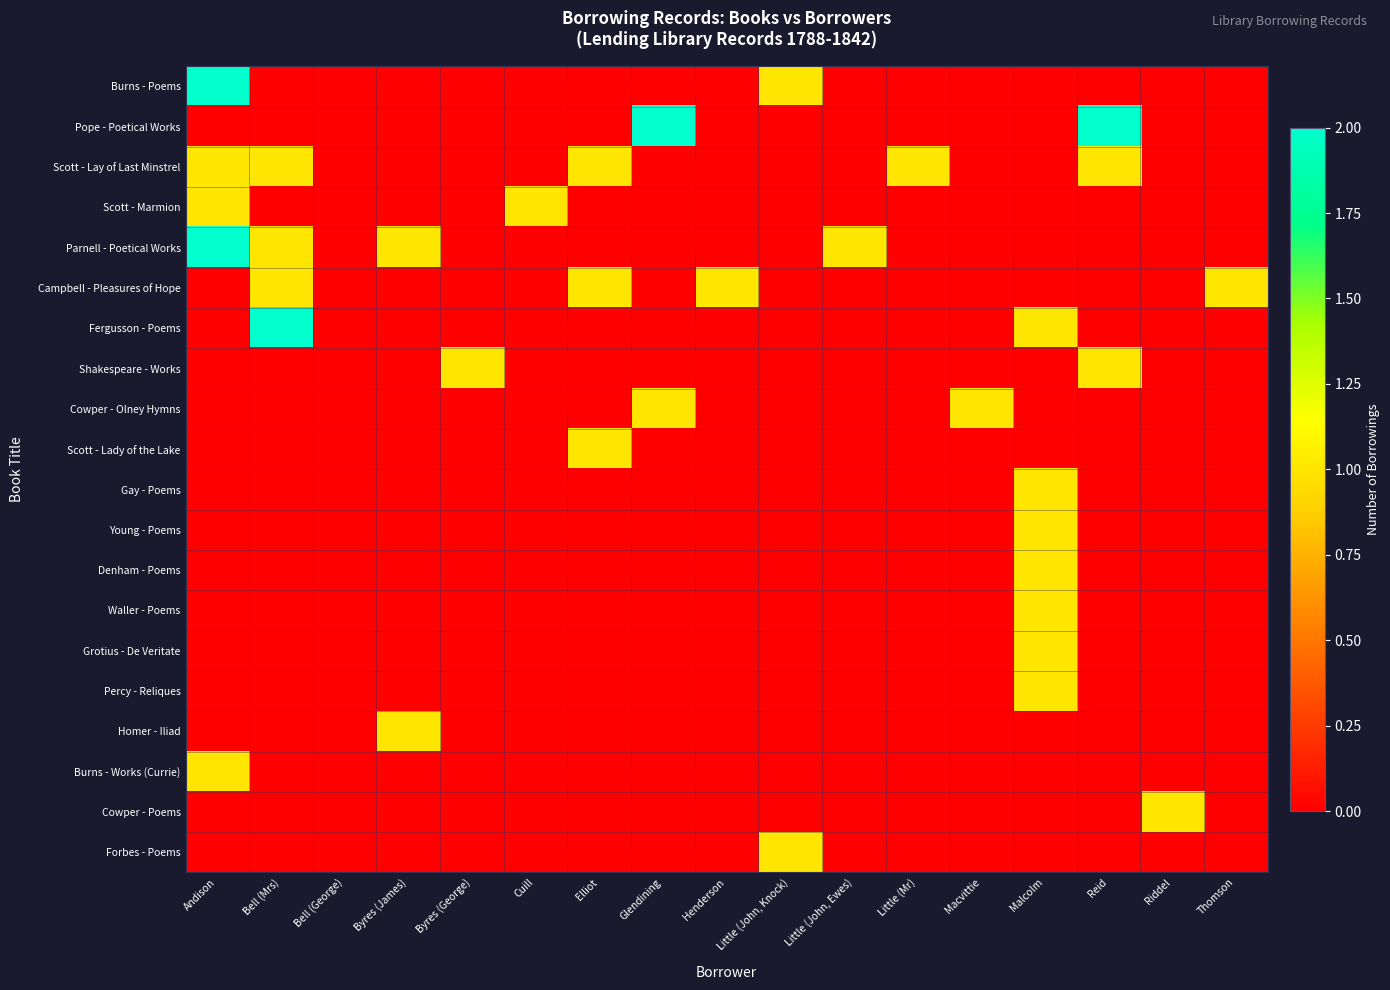

Reading left to right, extract all data points from this chart.

Burns - Poems: Andison=2	Bell (Mrs)=0	Bell (George)=0	Byres (James)=0	Byres (George)=0	Cuill=0	Elliot=0	Glendining=0	Henderson=0	Little (John, Knock)=1	Little (John, Ewes)=0	Little (Mr)=0	Macvittie=0	Malcolm=0	Reid=0	Riddel=0	Thomson=0
Pope - Poetical Works: Andison=0	Bell (Mrs)=0	Bell (George)=0	Byres (James)=0	Byres (George)=0	Cuill=0	Elliot=0	Glendining=2	Henderson=0	Little (John, Knock)=0	Little (John, Ewes)=0	Little (Mr)=0	Macvittie=0	Malcolm=0	Reid=2	Riddel=0	Thomson=0
Scott - Lay of Last Minstrel: Andison=1	Bell (Mrs)=1	Bell (George)=0	Byres (James)=0	Byres (George)=0	Cuill=0	Elliot=1	Glendining=0	Henderson=0	Little (John, Knock)=0	Little (John, Ewes)=0	Little (Mr)=1	Macvittie=0	Malcolm=0	Reid=1	Riddel=0	Thomson=0
Scott - Marmion: Andison=1	Bell (Mrs)=0	Bell (George)=0	Byres (James)=0	Byres (George)=0	Cuill=1	Elliot=0	Glendining=0	Henderson=0	Little (John, Knock)=0	Little (John, Ewes)=0	Little (Mr)=0	Macvittie=0	Malcolm=0	Reid=0	Riddel=0	Thomson=0
Parnell - Poetical Works: Andison=2	Bell (Mrs)=1	Bell (George)=0	Byres (James)=1	Byres (George)=0	Cuill=0	Elliot=0	Glendining=0	Henderson=0	Little (John, Knock)=0	Little (John, Ewes)=1	Little (Mr)=0	Macvittie=0	Malcolm=0	Reid=0	Riddel=0	Thomson=0
Campbell - Pleasures of Hope: Andison=0	Bell (Mrs)=1	Bell (George)=0	Byres (James)=0	Byres (George)=0	Cuill=0	Elliot=1	Glendining=0	Henderson=1	Little (John, Knock)=0	Little (John, Ewes)=0	Little (Mr)=0	Macvittie=0	Malcolm=0	Reid=0	Riddel=0	Thomson=1
Fergusson - Poems: Andison=0	Bell (Mrs)=2	Bell (George)=0	Byres (James)=0	Byres (George)=0	Cuill=0	Elliot=0	Glendining=0	Henderson=0	Little (John, Knock)=0	Little (John, Ewes)=0	Little (Mr)=0	Macvittie=0	Malcolm=1	Reid=0	Riddel=0	Thomson=0
Shakespeare - Works: Andison=0	Bell (Mrs)=0	Bell (George)=0	Byres (James)=0	Byres (George)=1	Cuill=0	Elliot=0	Glendining=0	Henderson=0	Little (John, Knock)=0	Little (John, Ewes)=0	Little (Mr)=0	Macvittie=0	Malcolm=0	Reid=1	Riddel=0	Thomson=0
Cowper - Olney Hymns: Andison=0	Bell (Mrs)=0	Bell (George)=0	Byres (James)=0	Byres (George)=0	Cuill=0	Elliot=0	Glendining=1	Henderson=0	Little (John, Knock)=0	Little (John, Ewes)=0	Little (Mr)=0	Macvittie=1	Malcolm=0	Reid=0	Riddel=0	Thomson=0
Scott - Lady of the Lake: Andison=0	Bell (Mrs)=0	Bell (George)=0	Byres (James)=0	Byres (George)=0	Cuill=0	Elliot=1	Glendining=0	Henderson=0	Little (John, Knock)=0	Little (John, Ewes)=0	Little (Mr)=0	Macvittie=0	Malcolm=0	Reid=0	Riddel=0	Thomson=0
Gay - Poems: Andison=0	Bell (Mrs)=0	Bell (George)=0	Byres (James)=0	Byres (George)=0	Cuill=0	Elliot=0	Glendining=0	Henderson=0	Little (John, Knock)=0	Little (John, Ewes)=0	Little (Mr)=0	Macvittie=0	Malcolm=1	Reid=0	Riddel=0	Thomson=0
Young - Poems: Andison=0	Bell (Mrs)=0	Bell (George)=0	Byres (James)=0	Byres (George)=0	Cuill=0	Elliot=0	Glendining=0	Henderson=0	Little (John, Knock)=0	Little (John, Ewes)=0	Little (Mr)=0	Macvittie=0	Malcolm=1	Reid=0	Riddel=0	Thomson=0
Denham - Poems: Andison=0	Bell (Mrs)=0	Bell (George)=0	Byres (James)=0	Byres (George)=0	Cuill=0	Elliot=0	Glendining=0	Henderson=0	Little (John, Knock)=0	Little (John, Ewes)=0	Little (Mr)=0	Macvittie=0	Malcolm=1	Reid=0	Riddel=0	Thomson=0
Waller - Poems: Andison=0	Bell (Mrs)=0	Bell (George)=0	Byres (James)=0	Byres (George)=0	Cuill=0	Elliot=0	Glendining=0	Henderson=0	Little (John, Knock)=0	Little (John, Ewes)=0	Little (Mr)=0	Macvittie=0	Malcolm=1	Reid=0	Riddel=0	Thomson=0
Grotius - De Veritate: Andison=0	Bell (Mrs)=0	Bell (George)=0	Byres (James)=0	Byres (George)=0	Cuill=0	Elliot=0	Glendining=0	Henderson=0	Little (John, Knock)=0	Little (John, Ewes)=0	Little (Mr)=0	Macvittie=0	Malcolm=1	Reid=0	Riddel=0	Thomson=0
Percy - Reliques: Andison=0	Bell (Mrs)=0	Bell (George)=0	Byres (James)=0	Byres (George)=0	Cuill=0	Elliot=0	Glendining=0	Henderson=0	Little (John, Knock)=0	Little (John, Ewes)=0	Little (Mr)=0	Macvittie=0	Malcolm=1	Reid=0	Riddel=0	Thomson=0
Homer - Iliad: Andison=0	Bell (Mrs)=0	Bell (George)=0	Byres (James)=1	Byres (George)=0	Cuill=0	Elliot=0	Glendining=0	Henderson=0	Little (John, Knock)=0	Little (John, Ewes)=0	Little (Mr)=0	Macvittie=0	Malcolm=0	Reid=0	Riddel=0	Thomson=0
Burns - Works (Currie): Andison=1	Bell (Mrs)=0	Bell (George)=0	Byres (James)=0	Byres (George)=0	Cuill=0	Elliot=0	Glendining=0	Henderson=0	Little (John, Knock)=0	Little (John, Ewes)=0	Little (Mr)=0	Macvittie=0	Malcolm=0	Reid=0	Riddel=0	Thomson=0
Cowper - Poems: Andison=0	Bell (Mrs)=0	Bell (George)=0	Byres (James)=0	Byres (George)=0	Cuill=0	Elliot=0	Glendining=0	Henderson=0	Little (John, Knock)=0	Little (John, Ewes)=0	Little (Mr)=0	Macvittie=0	Malcolm=0	Reid=0	Riddel=1	Thomson=0
Forbes - Poems: Andison=0	Bell (Mrs)=0	Bell (George)=0	Byres (James)=0	Byres (George)=0	Cuill=0	Elliot=0	Glendining=0	Henderson=0	Little (John, Knock)=1	Little (John, Ewes)=0	Little (Mr)=0	Macvittie=0	Malcolm=0	Reid=0	Riddel=0	Thomson=0